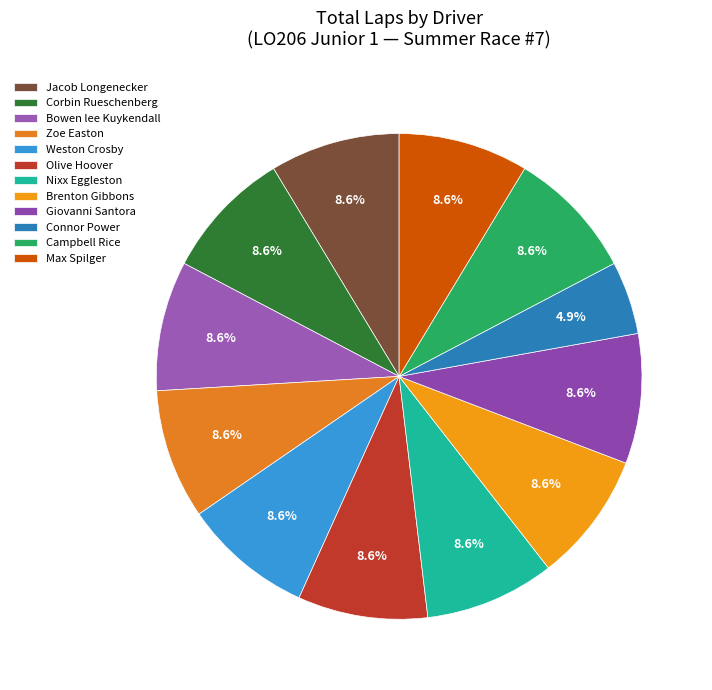

Does Campbell Rice represent more than half of the total?

No